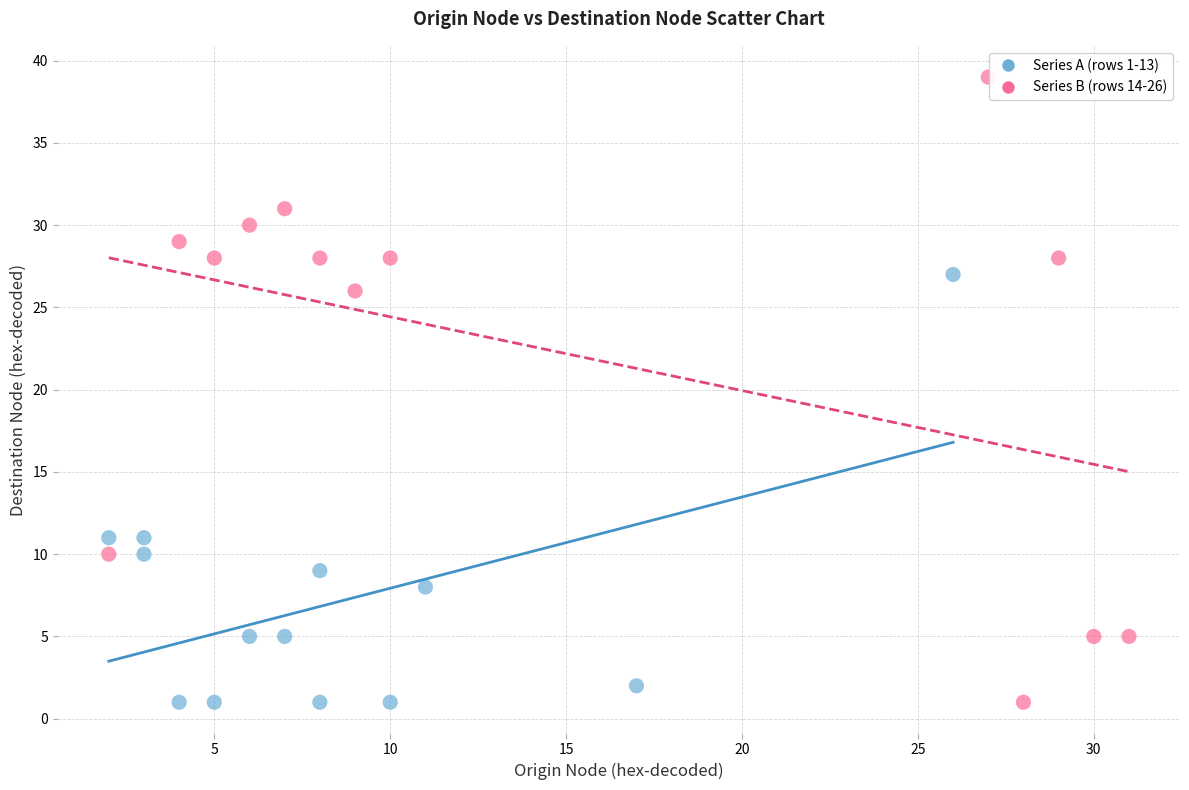

Which series reaches the maximum Y coordinate?

Series B (rows 14-26)